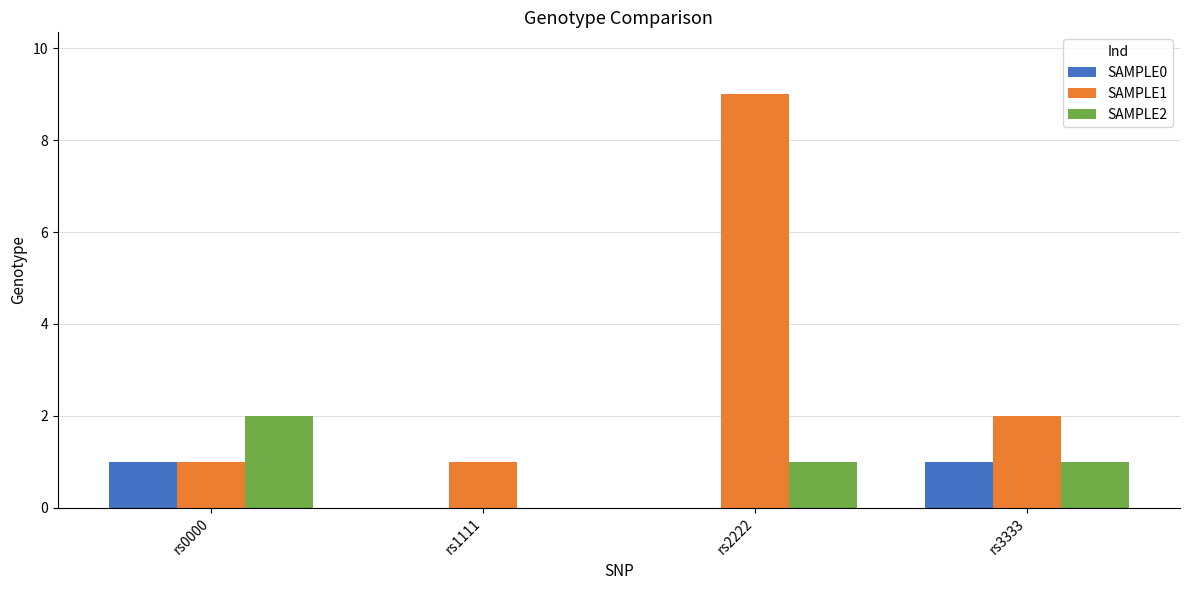

What are all the series names shown in the legend?

SAMPLE0, SAMPLE1, SAMPLE2